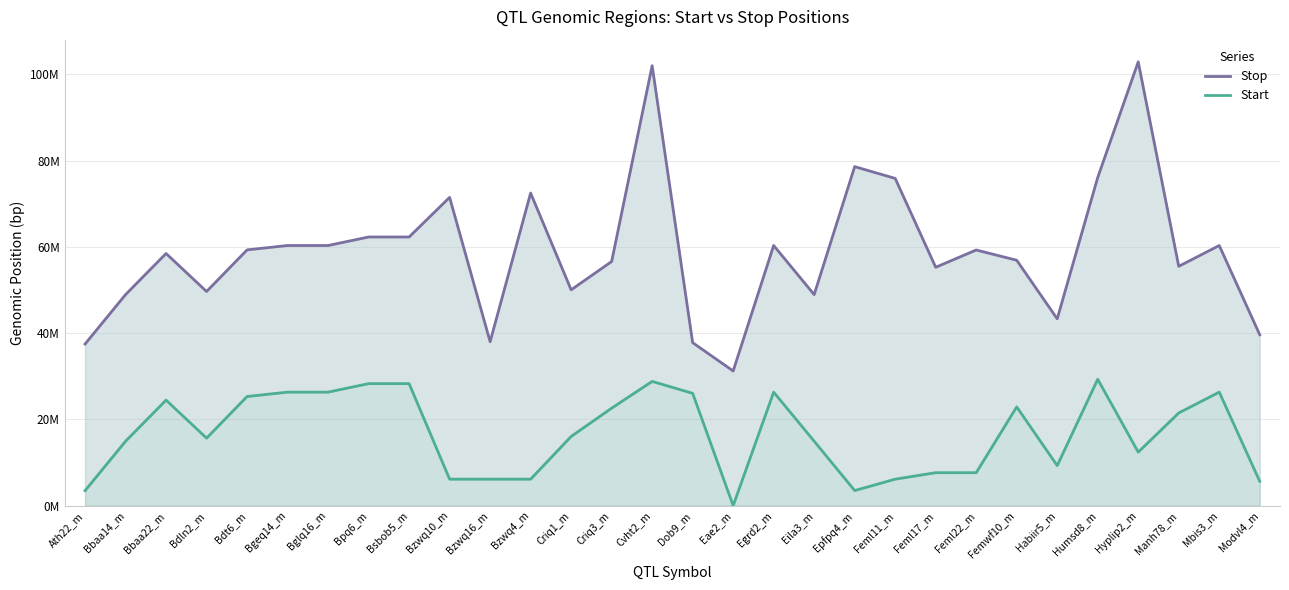

What is the maximum value shown in the chart?

102.9